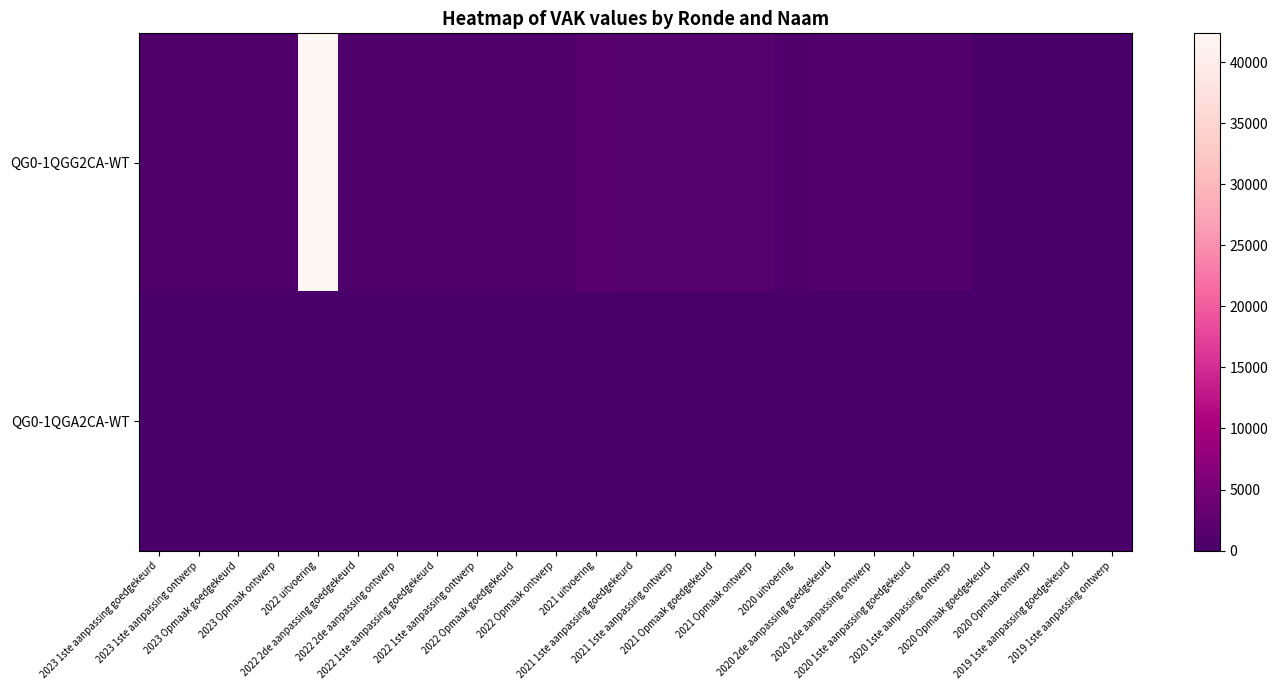

At how many categories does at least one series exceed 3738?

1